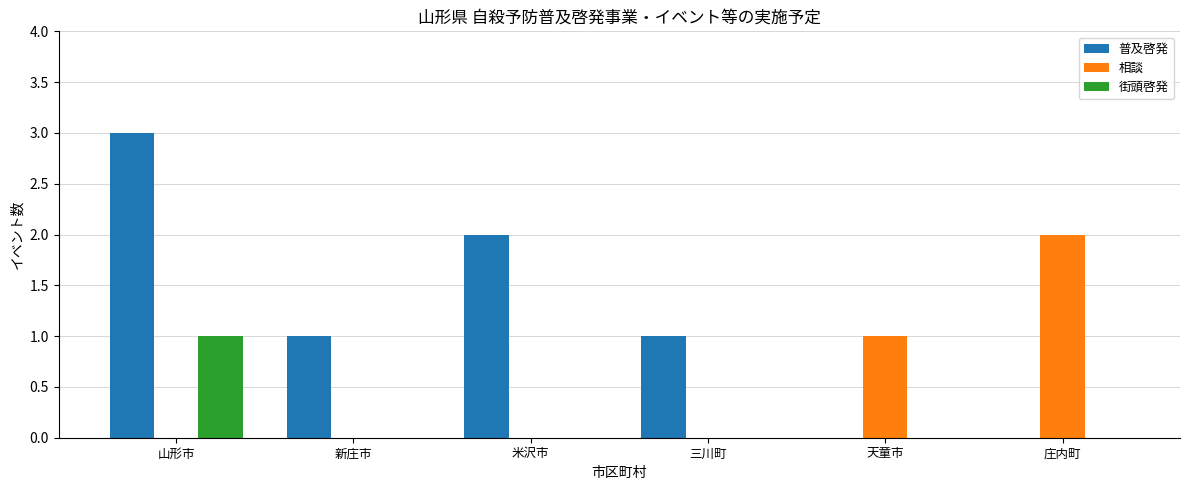

Reading left to right, what are all the values shown in this chart?

普及啓発: 3	1	2	1	0	0
相談: 0	0	0	0	1	2
街頭啓発: 1	0	0	0	0	0